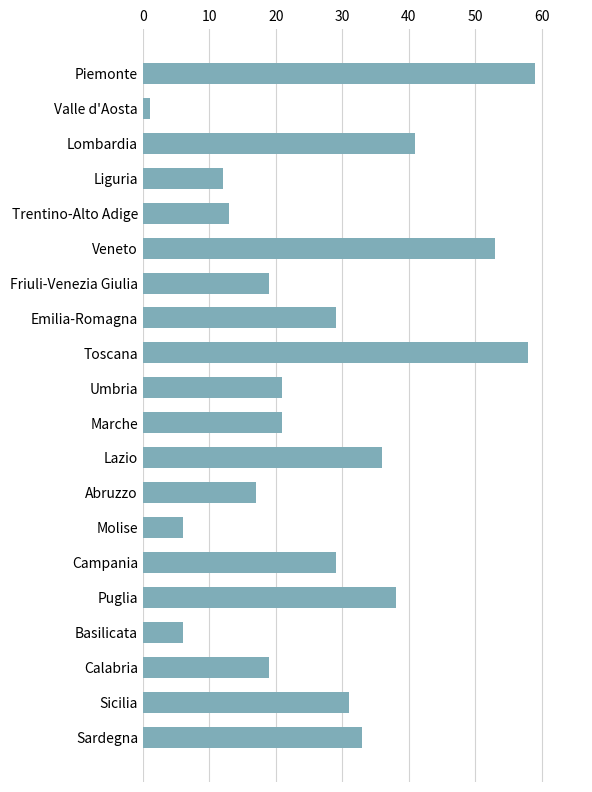

What is the label of the 13th bar from the bottom?

Emilia-Romagna